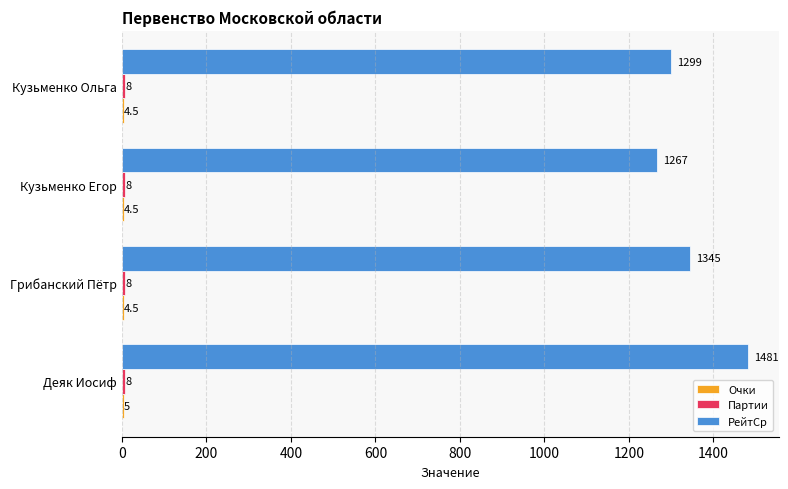

How many РейтСр values are between 1299 and 1481?

3